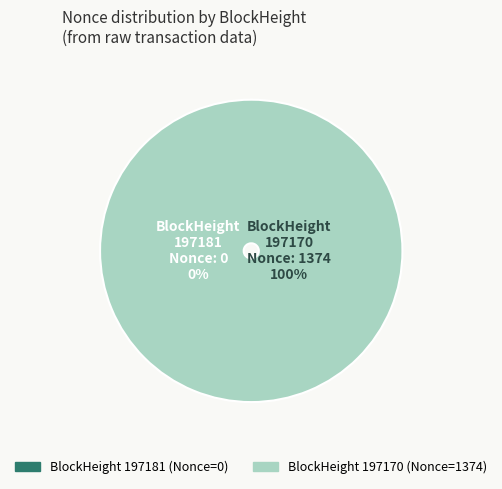

Which slice is the largest?

197170